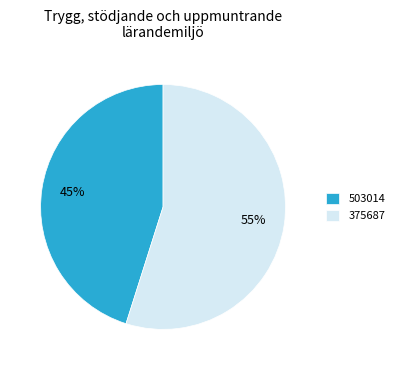

Do 375687 and 503014 together represent more than half of the pie?

Yes